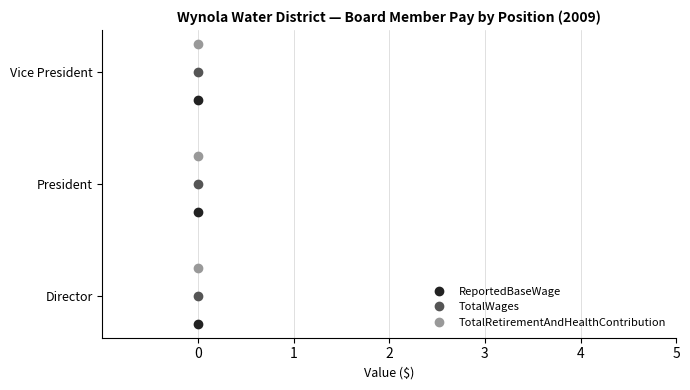

Does the chart have visible grid lines?

Yes